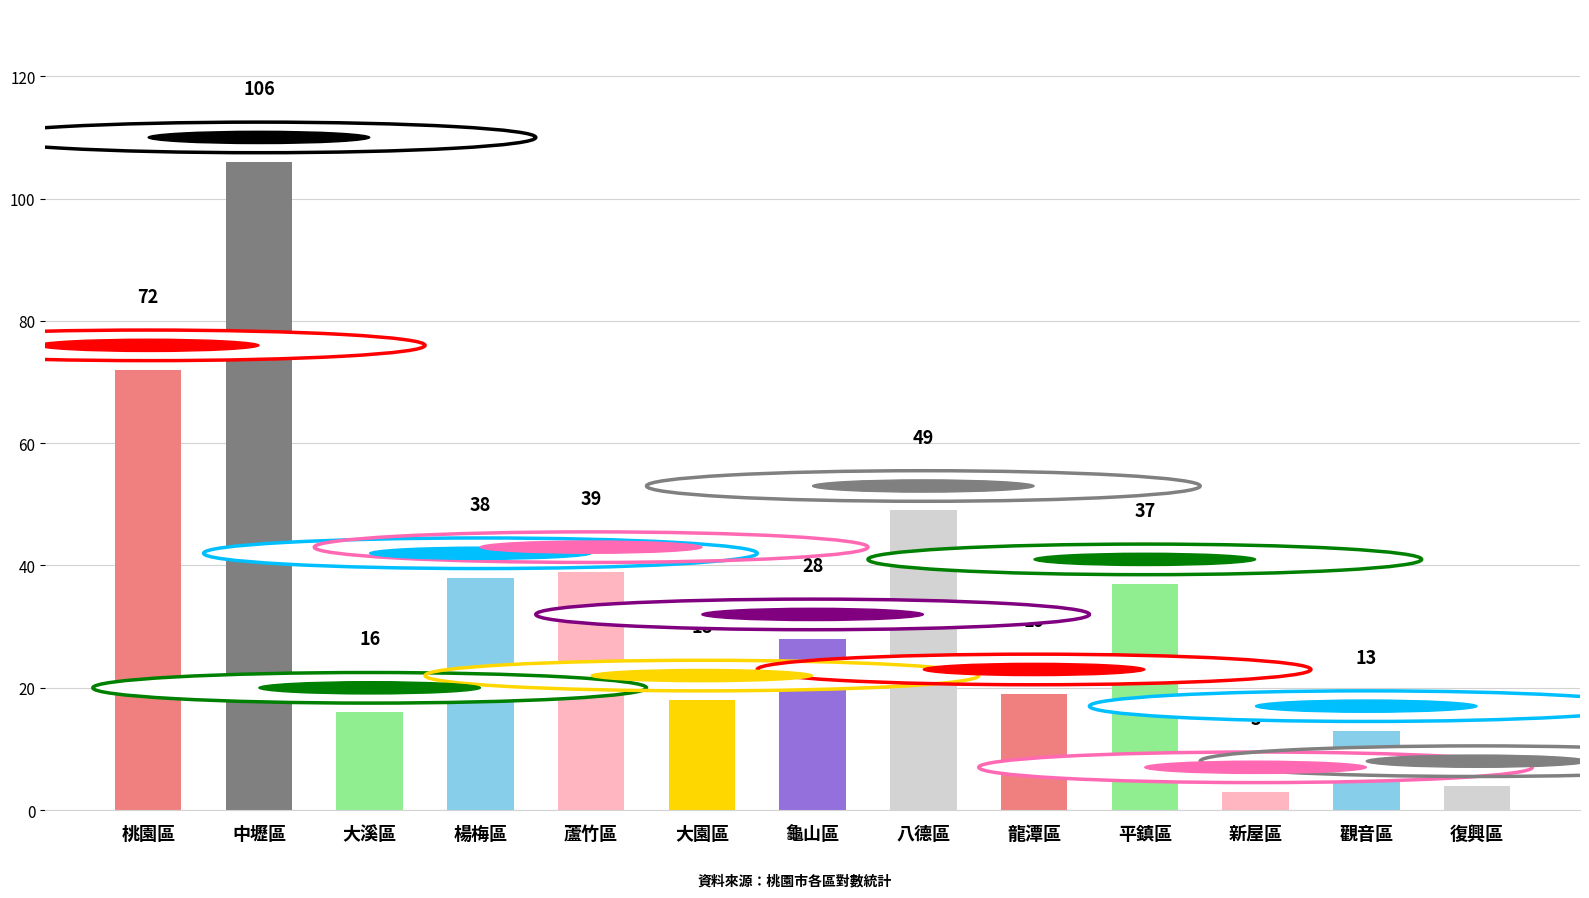

What is the smallest value displayed?

3